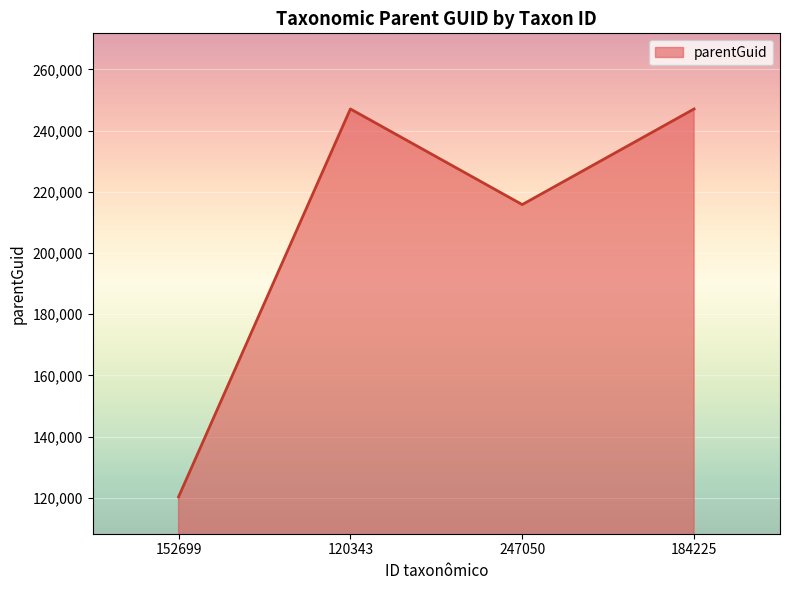

The chart shows a value of 346685 at 120343. True or false?

False